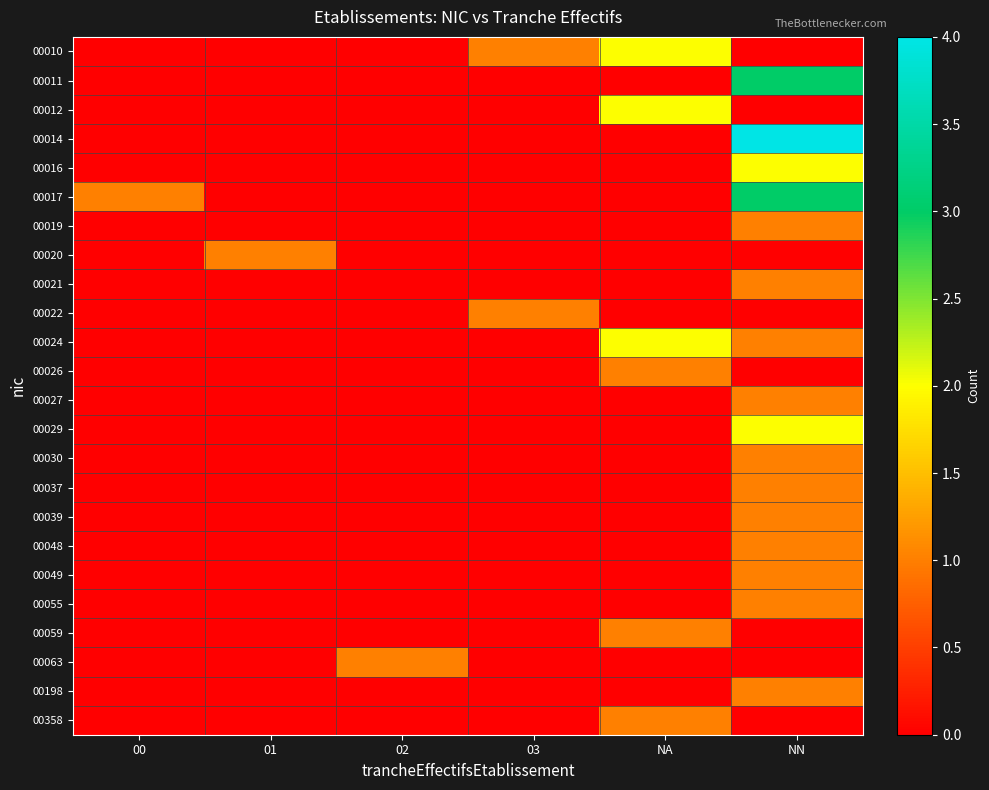

Reading left to right, list all the values displayed in this chart.

00010: 00=0	01=0	02=0	03=1	NA=2	NN=0
00011: 00=0	01=0	02=0	03=0	NA=0	NN=3
00012: 00=0	01=0	02=0	03=0	NA=2	NN=0
00014: 00=0	01=0	02=0	03=0	NA=0	NN=4
00016: 00=0	01=0	02=0	03=0	NA=0	NN=2
00017: 00=1	01=0	02=0	03=0	NA=0	NN=3
00019: 00=0	01=0	02=0	03=0	NA=0	NN=1
00020: 00=0	01=1	02=0	03=0	NA=0	NN=0
00021: 00=0	01=0	02=0	03=0	NA=0	NN=1
00022: 00=0	01=0	02=0	03=1	NA=0	NN=0
00024: 00=0	01=0	02=0	03=0	NA=2	NN=1
00026: 00=0	01=0	02=0	03=0	NA=1	NN=0
00027: 00=0	01=0	02=0	03=0	NA=0	NN=1
00029: 00=0	01=0	02=0	03=0	NA=0	NN=2
00030: 00=0	01=0	02=0	03=0	NA=0	NN=1
00037: 00=0	01=0	02=0	03=0	NA=0	NN=1
00039: 00=0	01=0	02=0	03=0	NA=0	NN=1
00048: 00=0	01=0	02=0	03=0	NA=0	NN=1
00049: 00=0	01=0	02=0	03=0	NA=0	NN=1
00055: 00=0	01=0	02=0	03=0	NA=0	NN=1
00059: 00=0	01=0	02=0	03=0	NA=1	NN=0
00063: 00=0	01=0	02=1	03=0	NA=0	NN=0
00198: 00=0	01=0	02=0	03=0	NA=0	NN=1
00358: 00=0	01=0	02=0	03=0	NA=1	NN=0